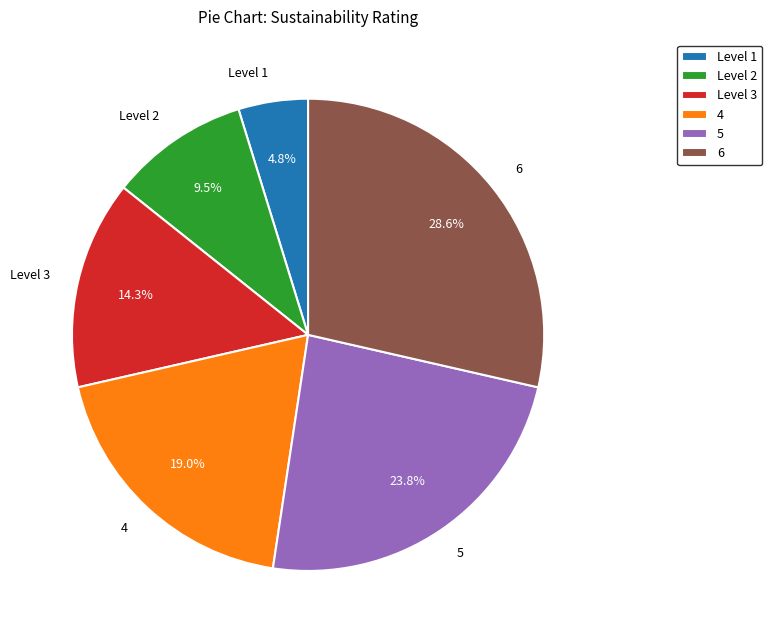

Which slice is the smallest?

Level 1